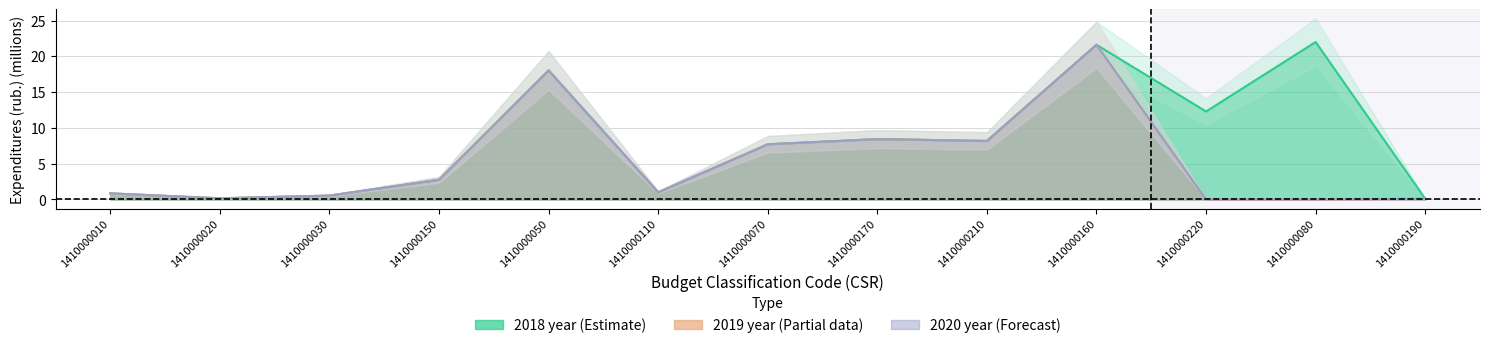

Which series has the largest total across all categories?

2018 year